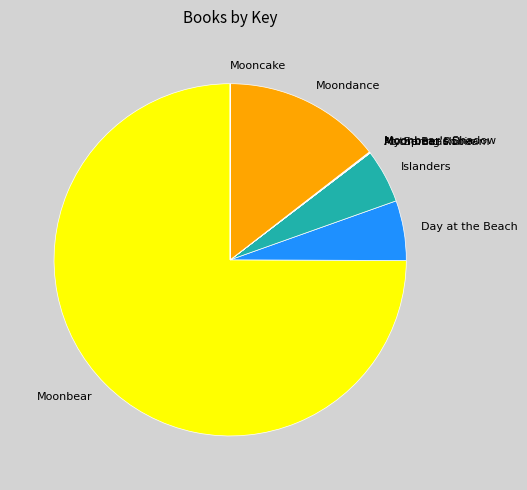

The Moondance slice represents 2% of the pie. True or false?

False